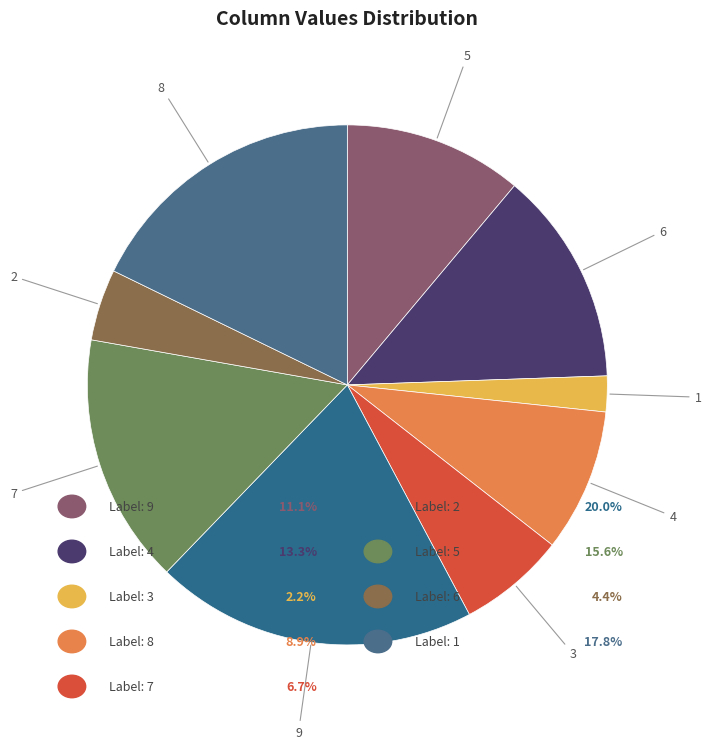

To the nearest percent, what percentage of the pie is 9?

11%